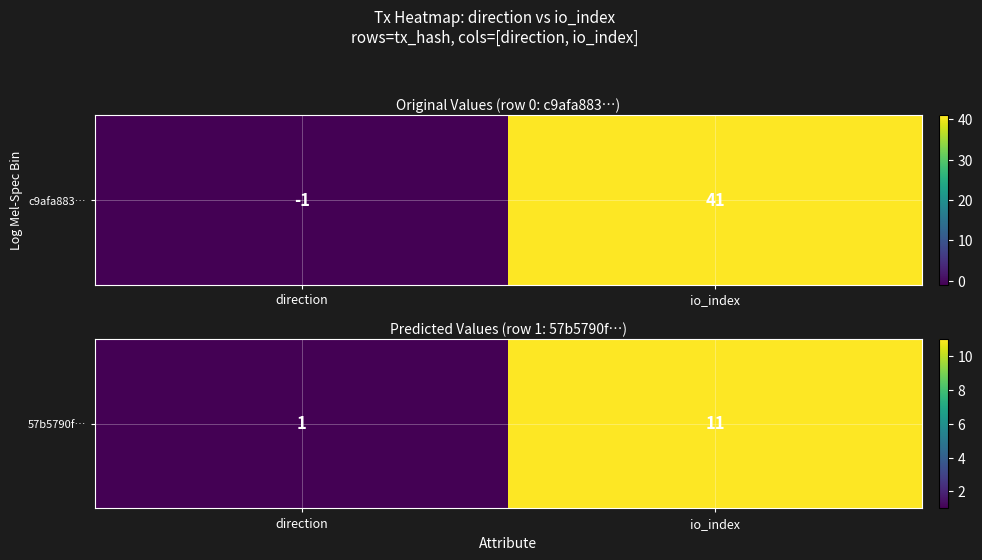

Reading left to right, what are all the values shown in this chart?

direction=1	io_index=11